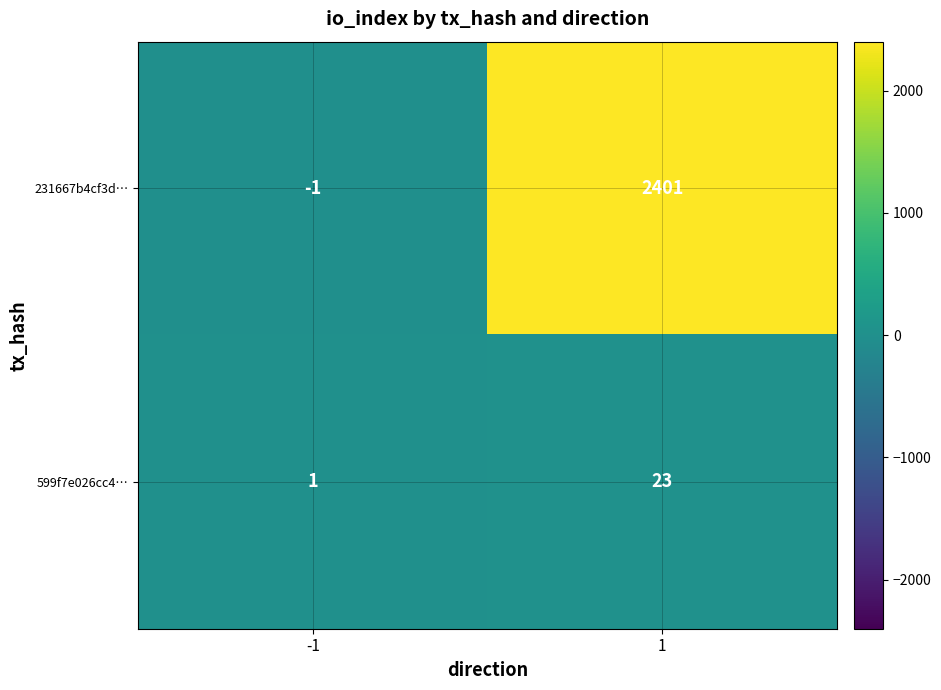

Reading left to right, extract all data points from this chart.

231667b4cf3d…: -1=-1	1=2401
599f7e026cc4…: -1=1	1=23